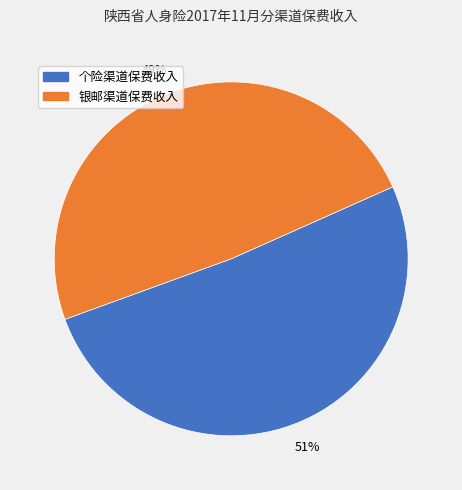

Combined, do 银邮渠道保费收入 and 个险渠道保费收入 account for over 50%?

Yes